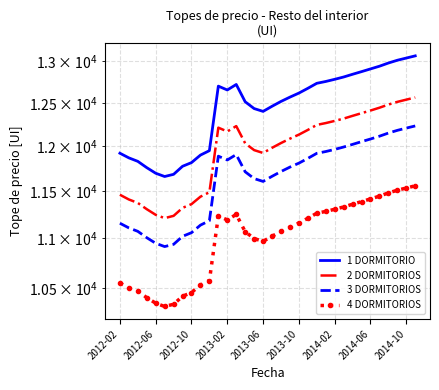

Which series has the largest total across all categories?

1 DORMITORIO